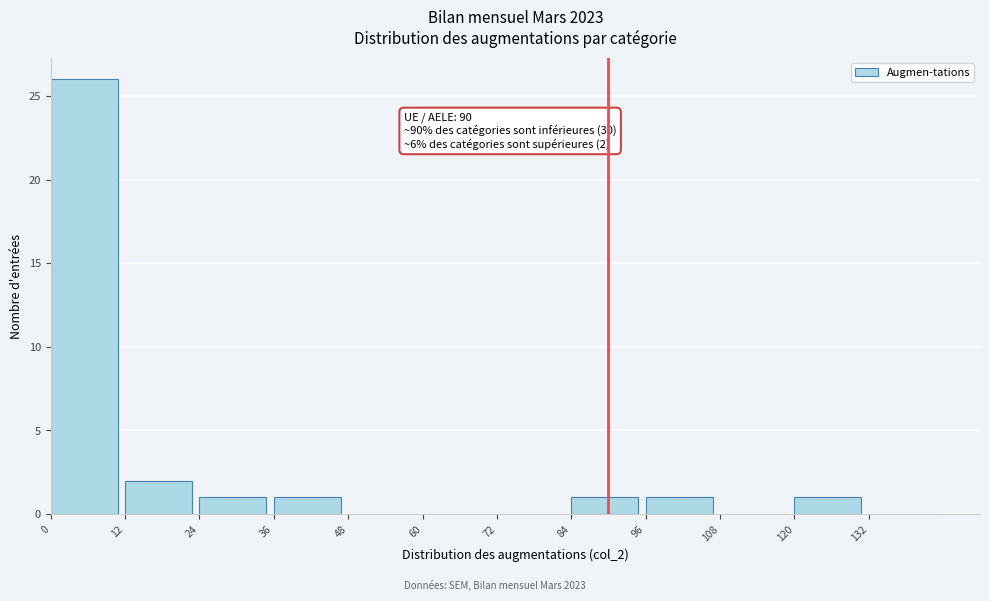

Over which range of the x-axis is the bar tallest?

0 to 12